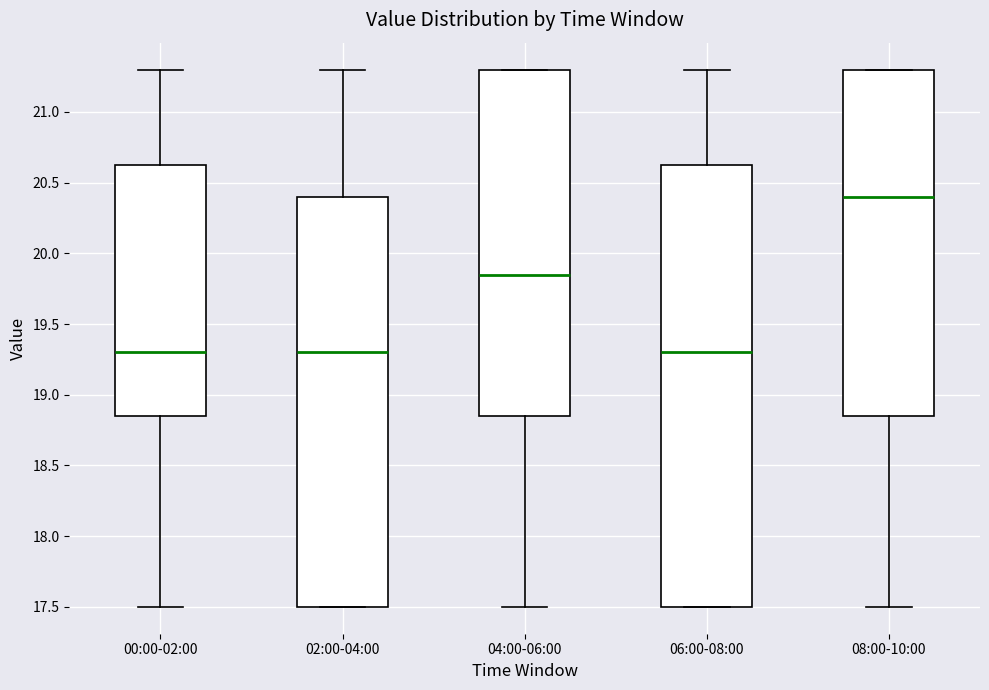

Reading left to right, transcribe this box plot: for each box, give where its median line is, the range the box spans, and where its two whiskers end, as read against the y-axis. The values are not printed on the chart, so give them approximately, as read against the axis.

00:00-02:00: median 19.30, box 18.85 to 20.65, whiskers 17.50 to 21.30
02:00-04:00: median 19.30, box 17.50 to 20.40, whiskers 17.50 to 21.30
04:00-06:00: median 19.85, box 18.85 to 21.30, whiskers 17.50 to 21.30
06:00-08:00: median 19.30, box 17.50 to 20.65, whiskers 17.50 to 21.30
08:00-10:00: median 20.40, box 18.85 to 21.30, whiskers 17.50 to 21.30